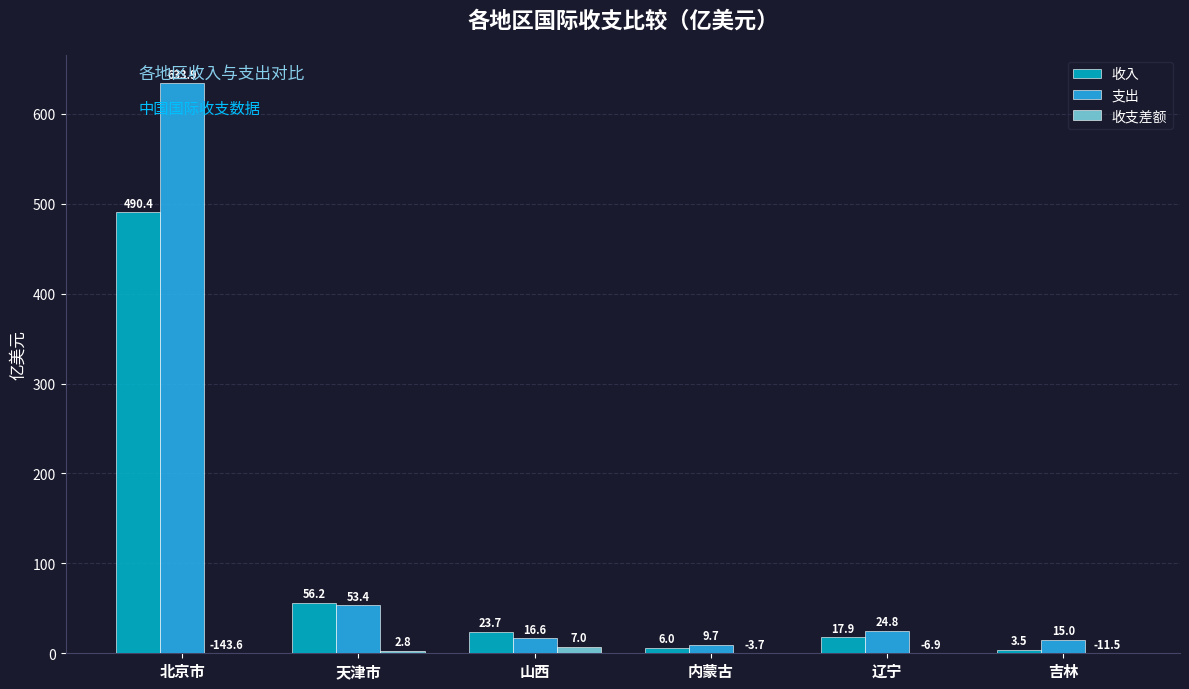

What is the total value across all series at 山西?

47.3